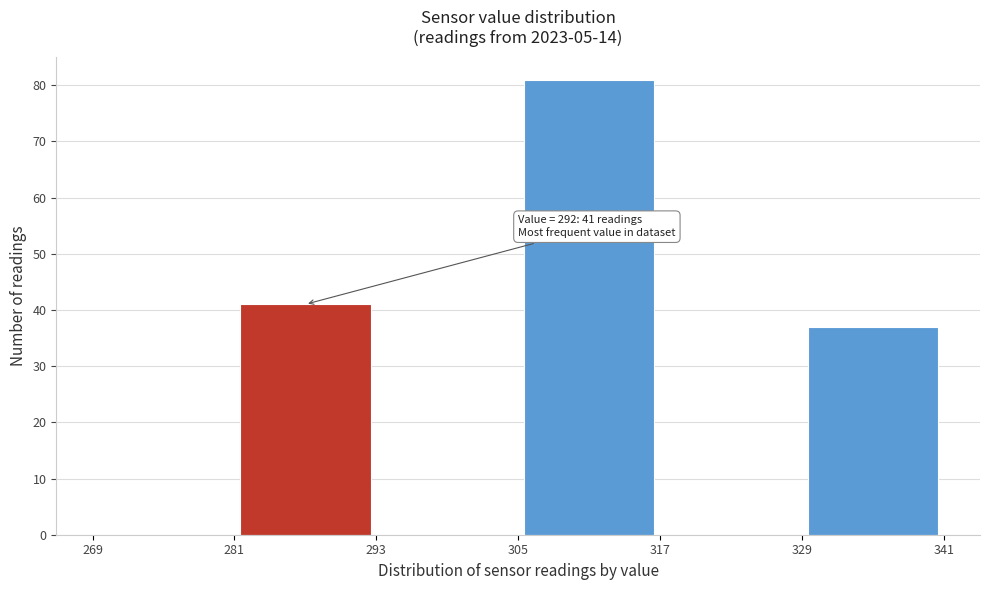

Over which range of the x-axis is the bar tallest?

305 to 317